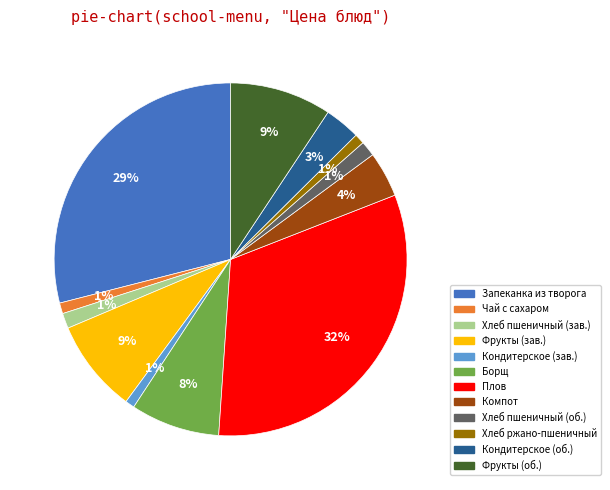

To the nearest percent, what is the average slice percentage?

8%